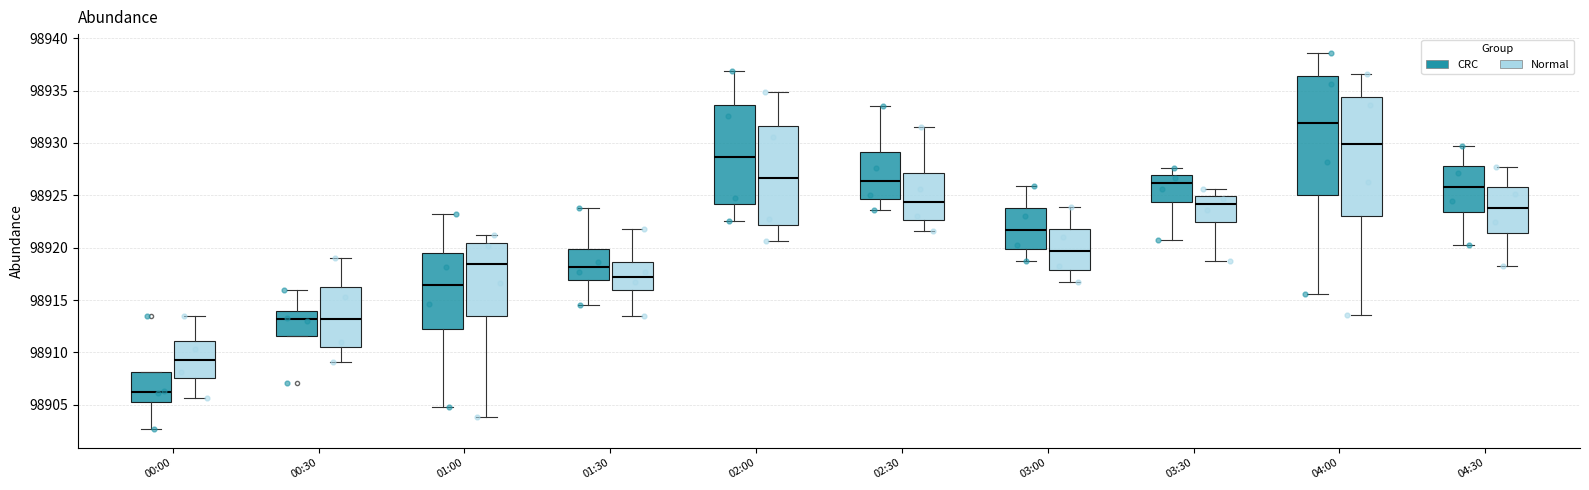

Reading left to right, transcribe this box plot: for each box, give where its median line is, the range the box spans, and where its two whiskers end, as read against the y-axis. The values are not printed on the chart, so give them approximately, as read against the axis.

00:00 (CRC): median 98906.5, box 98905.5 to 98908.0, whiskers 98902.5 to 98908.0
00:00 (Normal): median 98909.5, box 98907.5 to 98911.0, whiskers 98905.5 to 98913.5
00:30 (CRC): median 98913.0, box 98911.5 to 98914.0, whiskers 98911.5 to 98916.0
00:30 (Normal): median 98913.0, box 98910.5 to 98916.0, whiskers 98909.0 to 98919.0
01:00 (CRC): median 98916.5, box 98912.0 to 98919.5, whiskers 98905.0 to 98923.0
01:00 (Normal): median 98918.5, box 98913.5 to 98920.5, whiskers 98904.0 to 98921.0
01:30 (CRC): median 98918.0, box 98917.0 to 98920.0, whiskers 98914.5 to 98924.0
01:30 (Normal): median 98917.0, box 98916.0 to 98918.5, whiskers 98913.5 to 98922.0
02:00 (CRC): median 98928.5, box 98924.0 to 98933.5, whiskers 98922.5 to 98937.0
02:00 (Normal): median 98926.5, box 98922.0 to 98931.5, whiskers 98920.5 to 98935.0
02:30 (CRC): median 98926.5, box 98924.5 to 98929.0, whiskers 98923.5 to 98933.5
02:30 (Normal): median 98924.5, box 98922.5 to 98927.0, whiskers 98921.5 to 98931.5
03:00 (CRC): median 98921.5, box 98920.0 to 98924.0, whiskers 98918.5 to 98926.0
03:00 (Normal): median 98919.5, box 98918.0 to 98922.0, whiskers 98916.5 to 98924.0
03:30 (CRC): median 98926.0, box 98924.5 to 98927.0, whiskers 98920.5 to 98927.5
03:30 (Normal): median 98924.0, box 98922.5 to 98925.0, whiskers 98918.5 to 98925.5
04:00 (CRC): median 98932.0, box 98925.0 to 98936.5, whiskers 98915.5 to 98938.5
04:00 (Normal): median 98930.0, box 98923.0 to 98934.5, whiskers 98913.5 to 98936.5
04:30 (CRC): median 98926.0, box 98923.5 to 98928.0, whiskers 98920.5 to 98929.5
04:30 (Normal): median 98924.0, box 98921.5 to 98926.0, whiskers 98918.5 to 98927.5